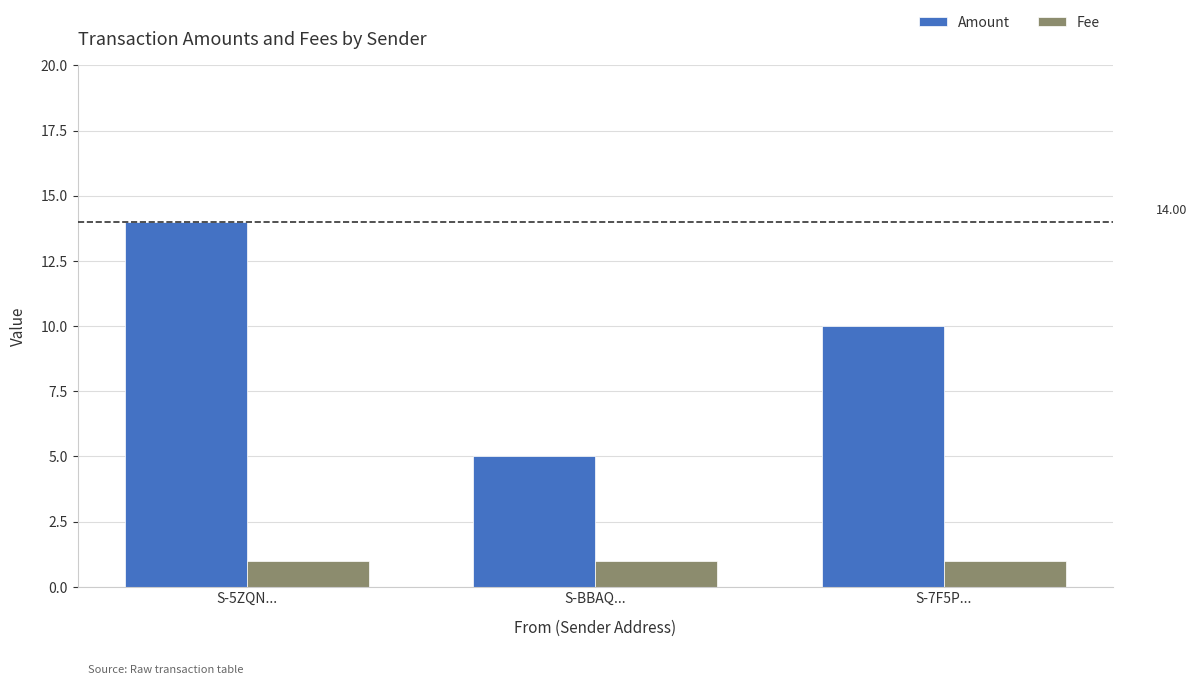

At S-5ZQN..., list the series in order from smallest to largest.

Fee, Amount